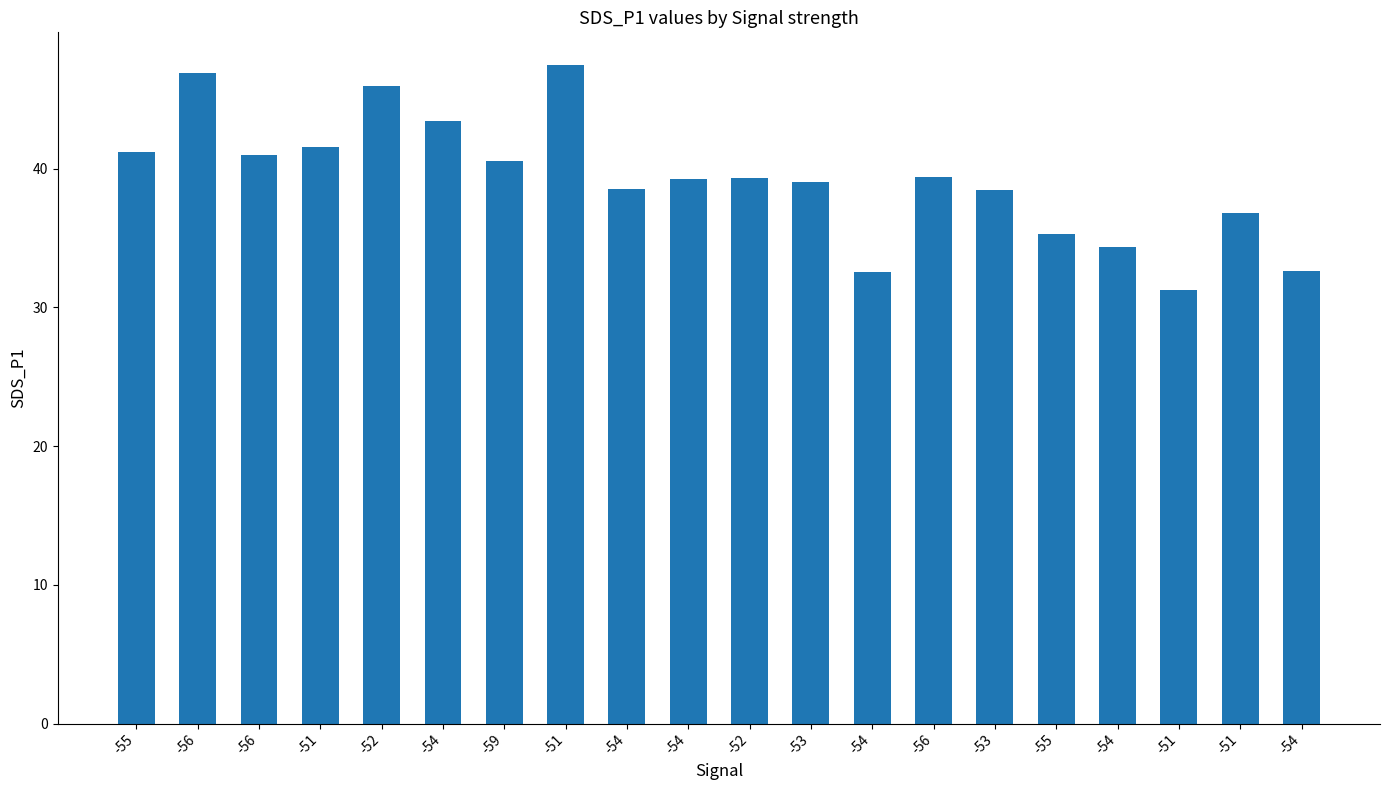

How many data points does each series have?

20